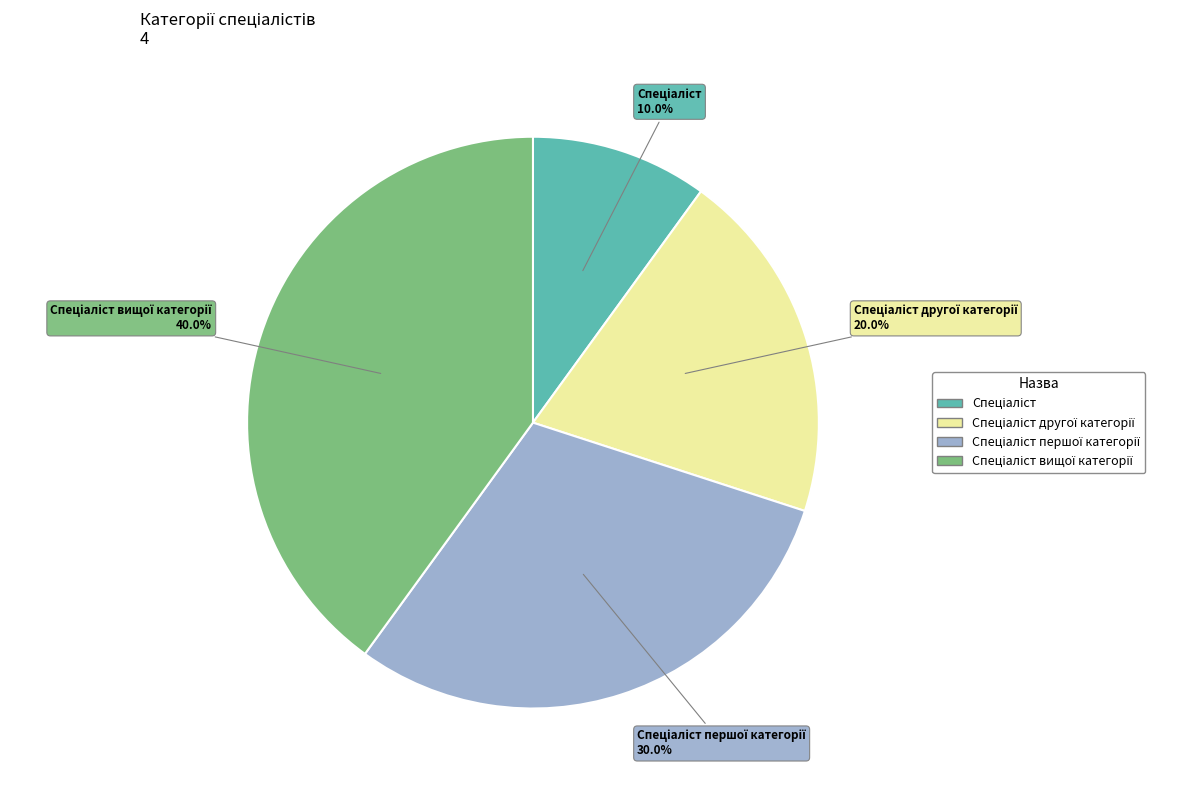

Is there any slice that represents more than half of the pie?

No